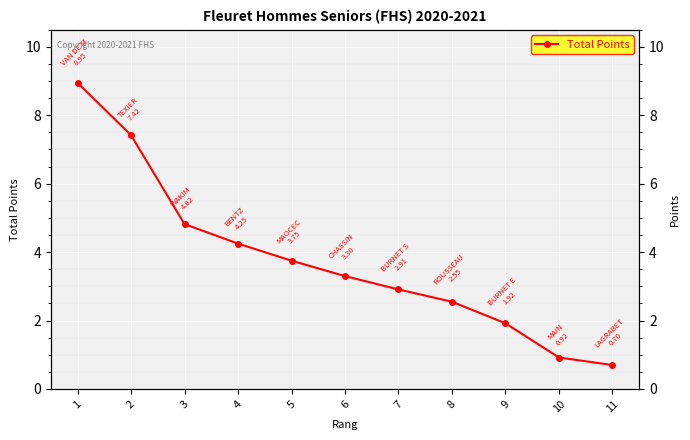

List the labels in order of value, largest first.

1, 2, 3, 4, 5, 6, 7, 8, 9, 10, 11